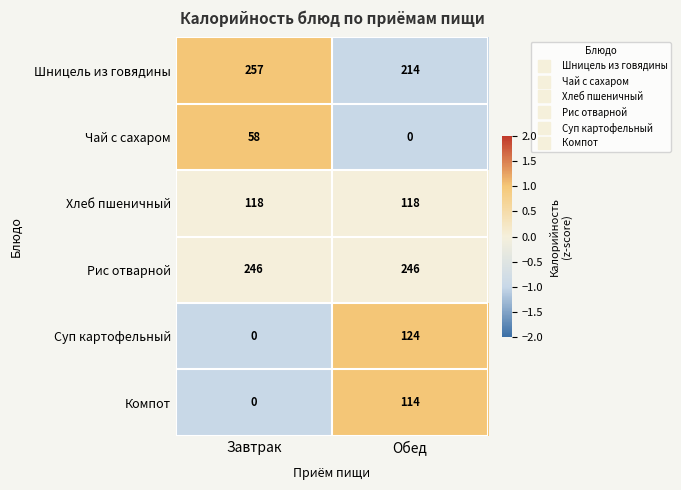

What is the sum of the Рис отварной values at Обед and Завтрак?

492